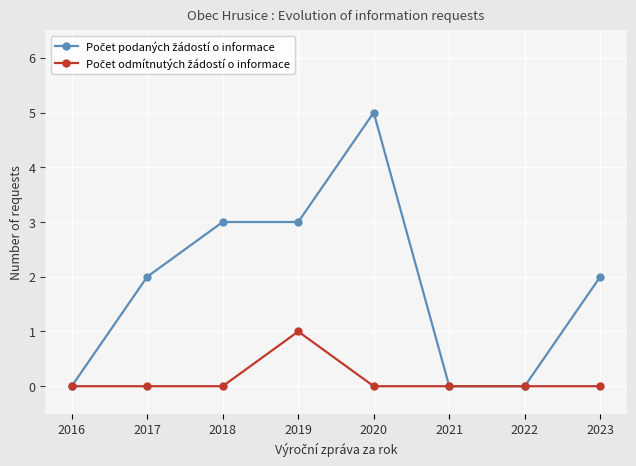

What is the total value across all series at 2019?

4